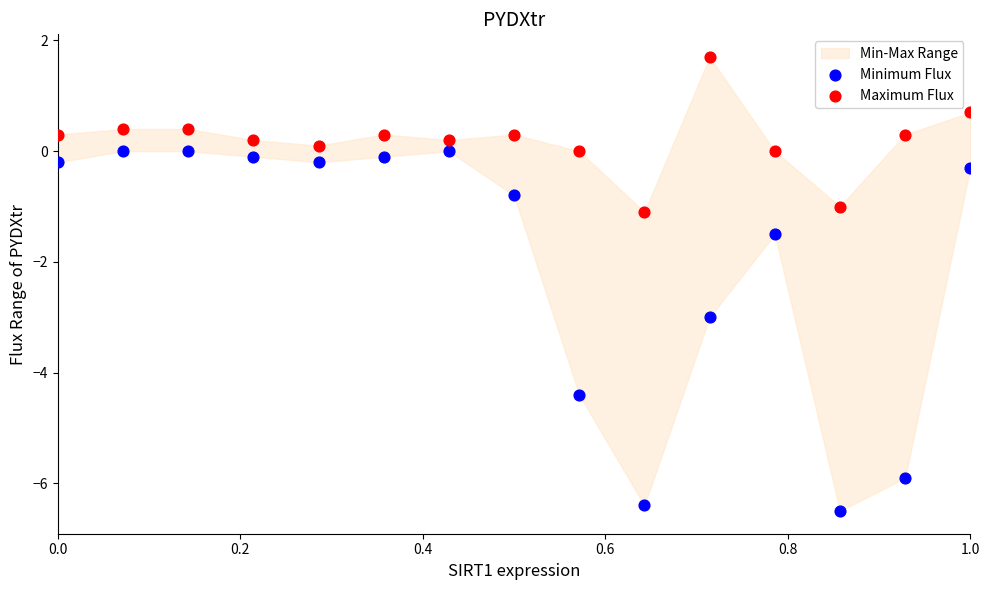

Across all data points, what is the range of X values (max minus min)?

1.0